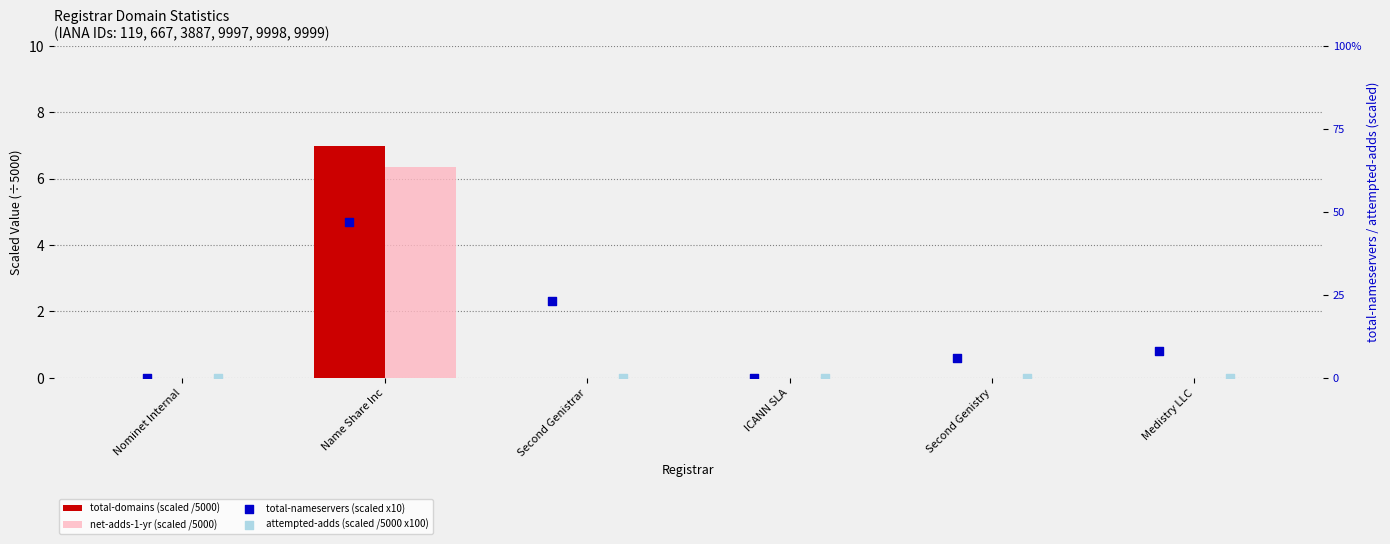

Which series contains the lowest Y value?

total-domains (scaled /5000)